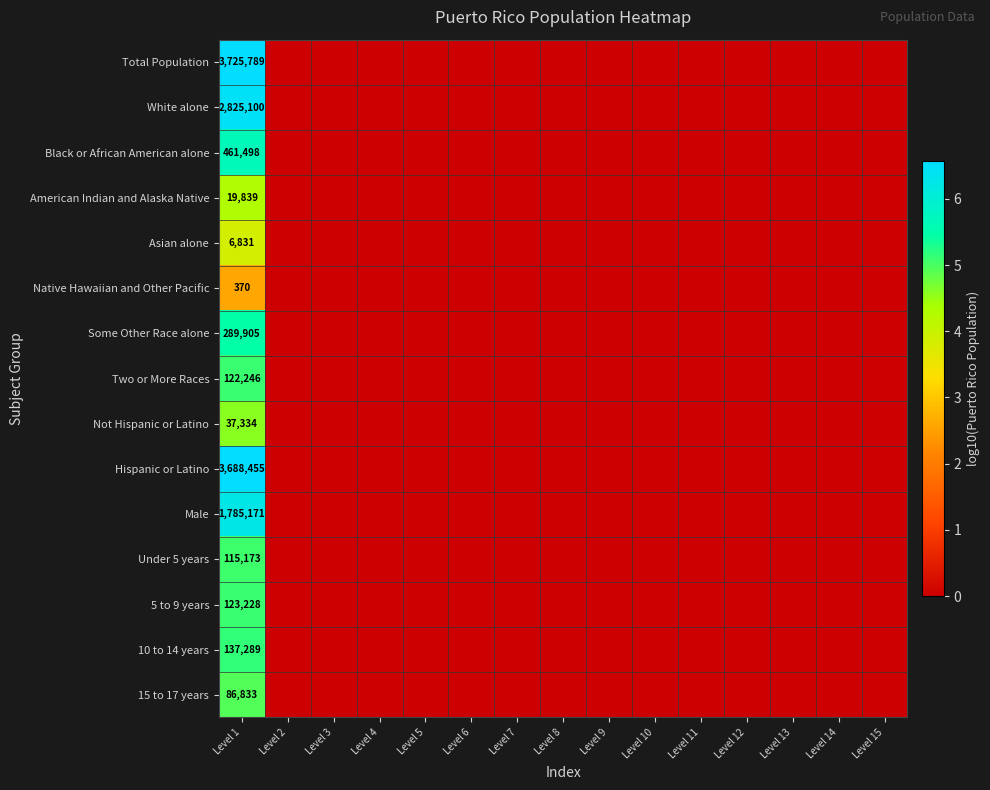

At which category does the chart reach its minimum across all series?

Level 2